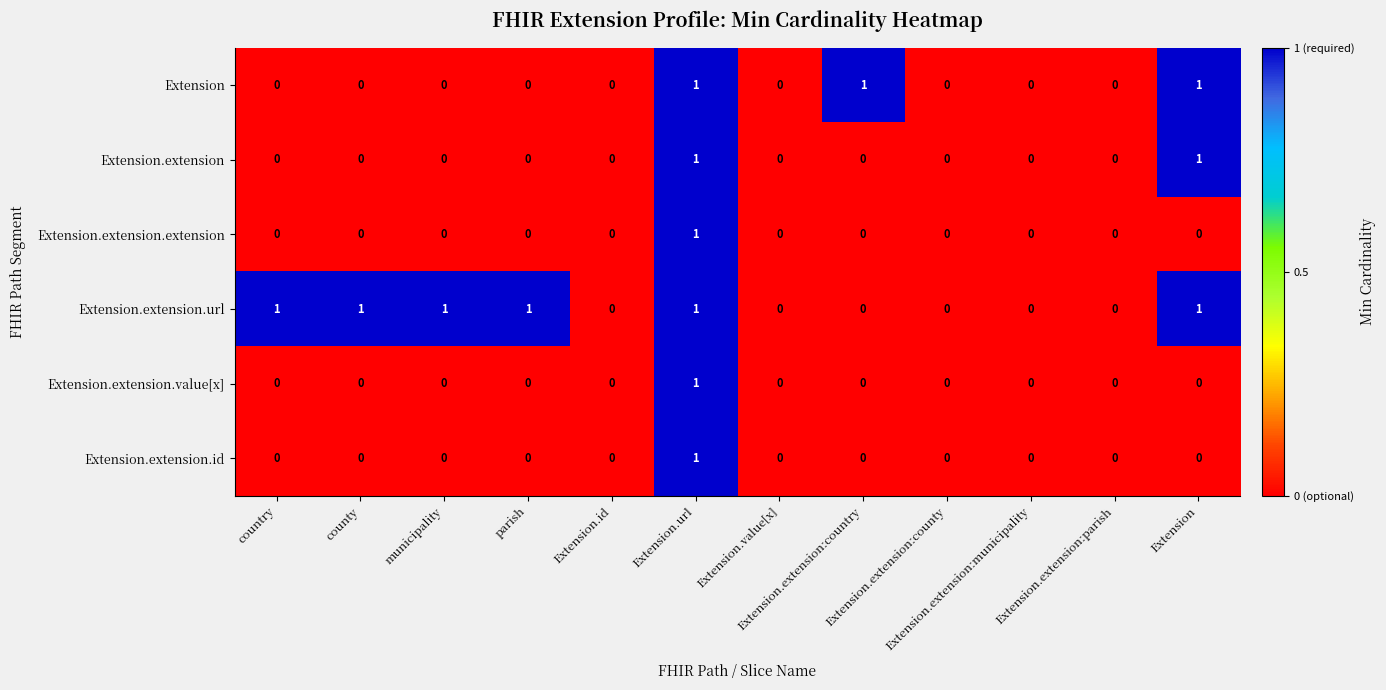

How many distinct data groups are displayed?

6